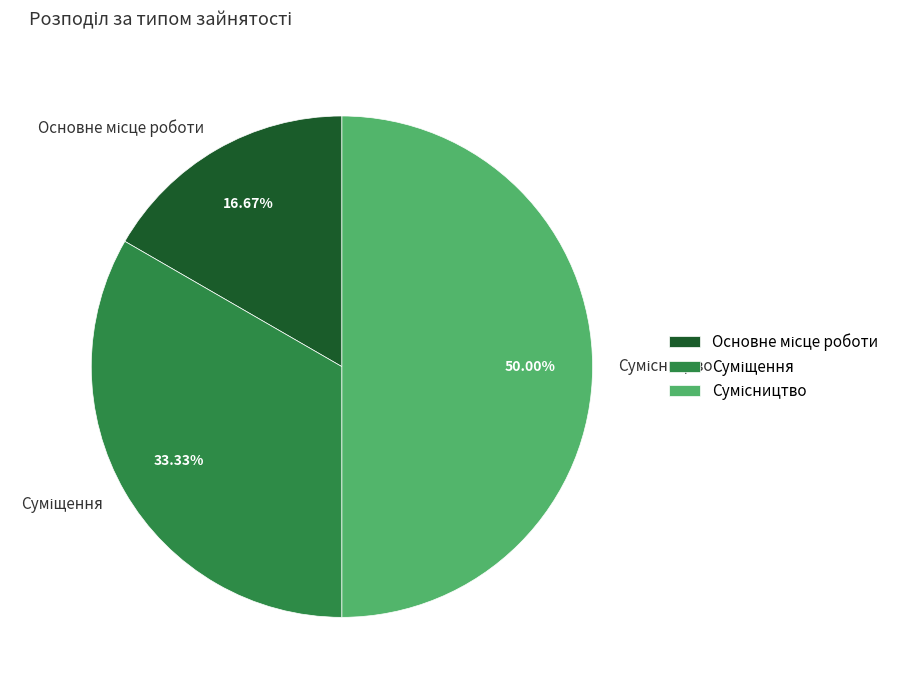

True or false: Суміщення accounts for 33% of the total.

True